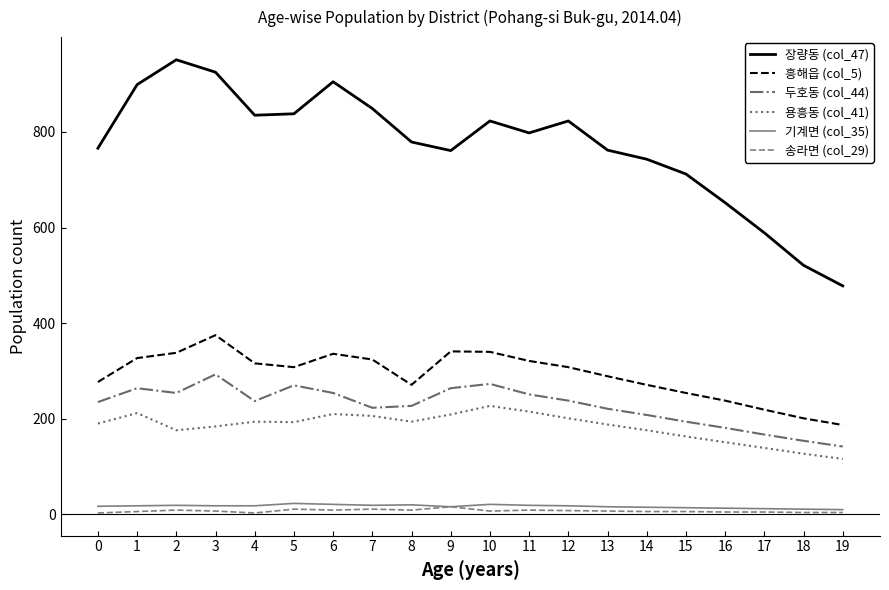

What are all the series names shown in the legend?

장량동 (col_47), 흥해읍 (col_5), 두호동 (col_44), 용흥동 (col_41), 기계면 (col_35), 송라면 (col_29)